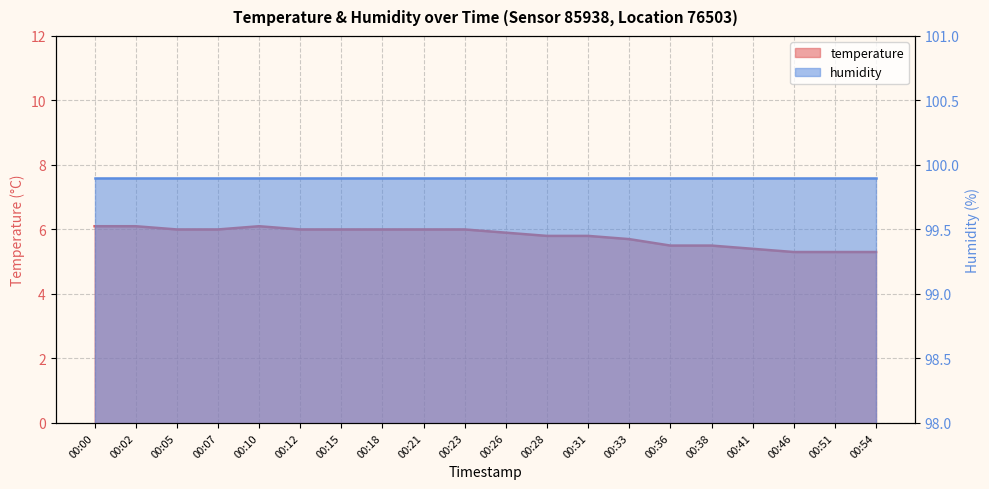

What value does the data have at 00:21?

6.0